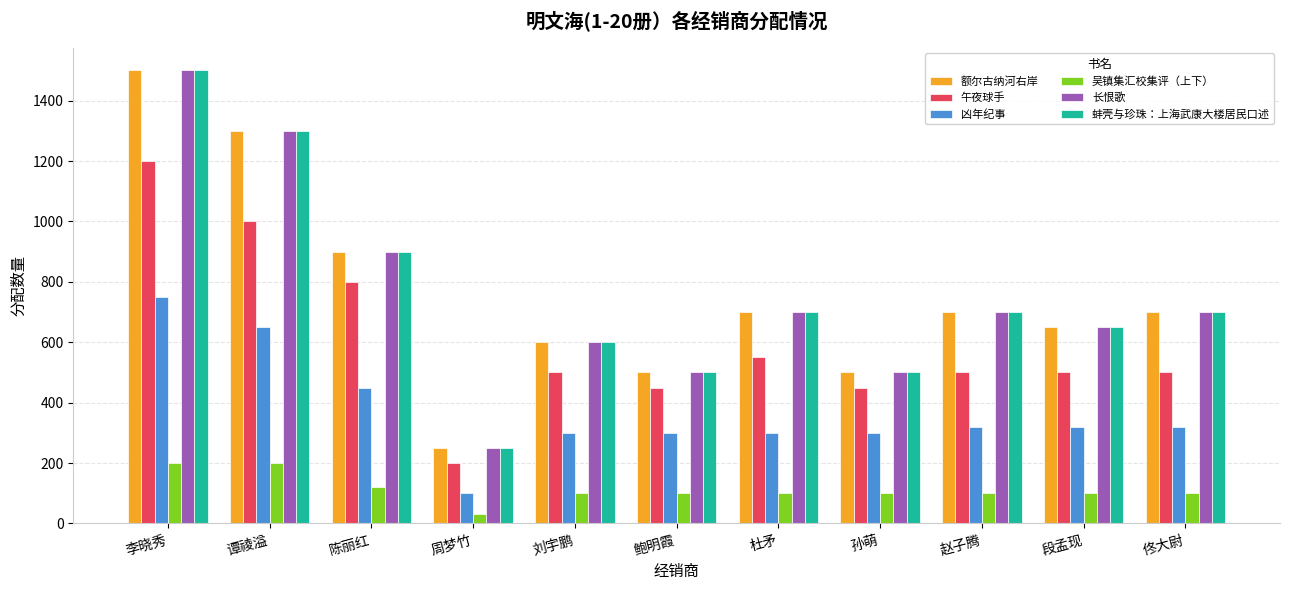

Which category has the lowest value in the 吴镇集汇校集评（上下） series?

周梦竹